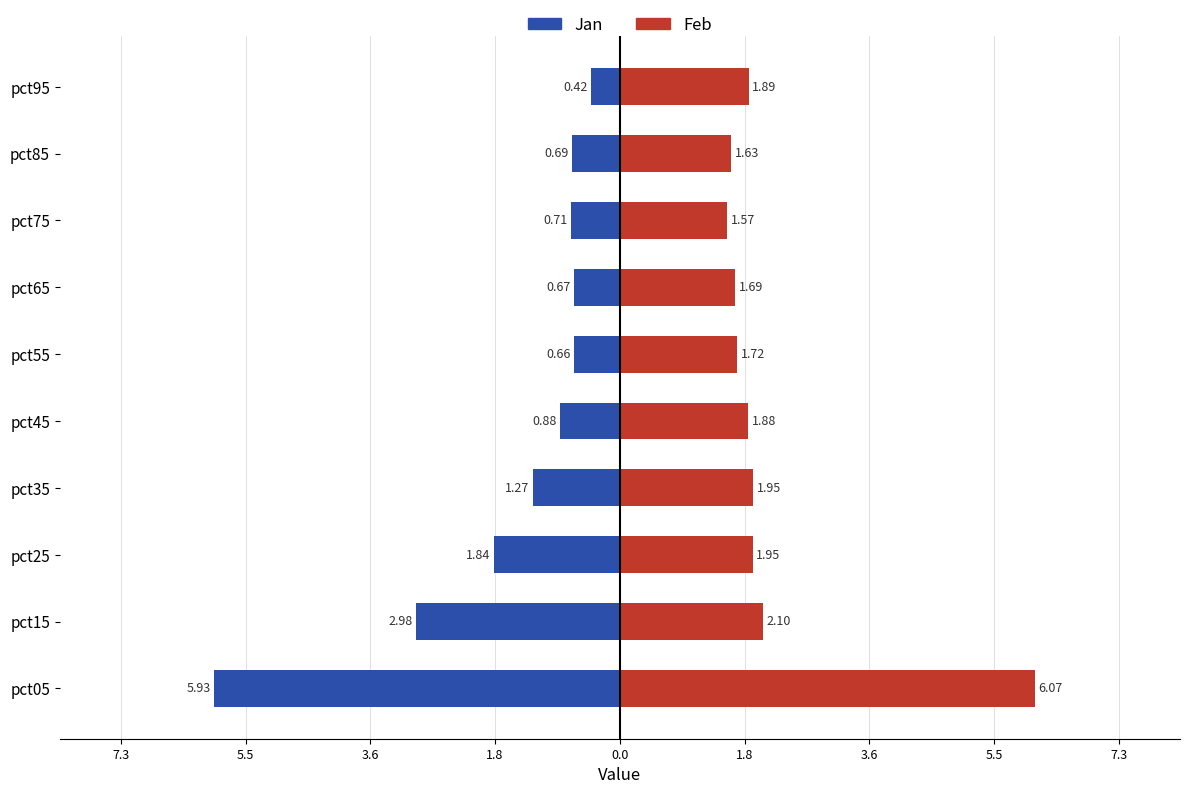

Is the value of Jan at pct85 greater than the value of Feb at pct15?

No